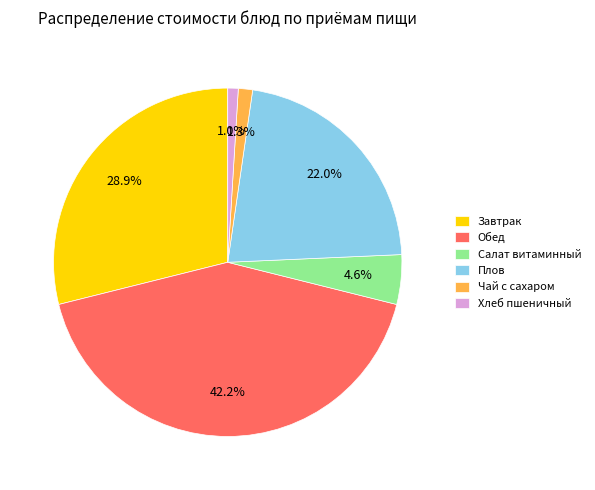

To the nearest percent, what portion does Чай с сахаром represent?

1%